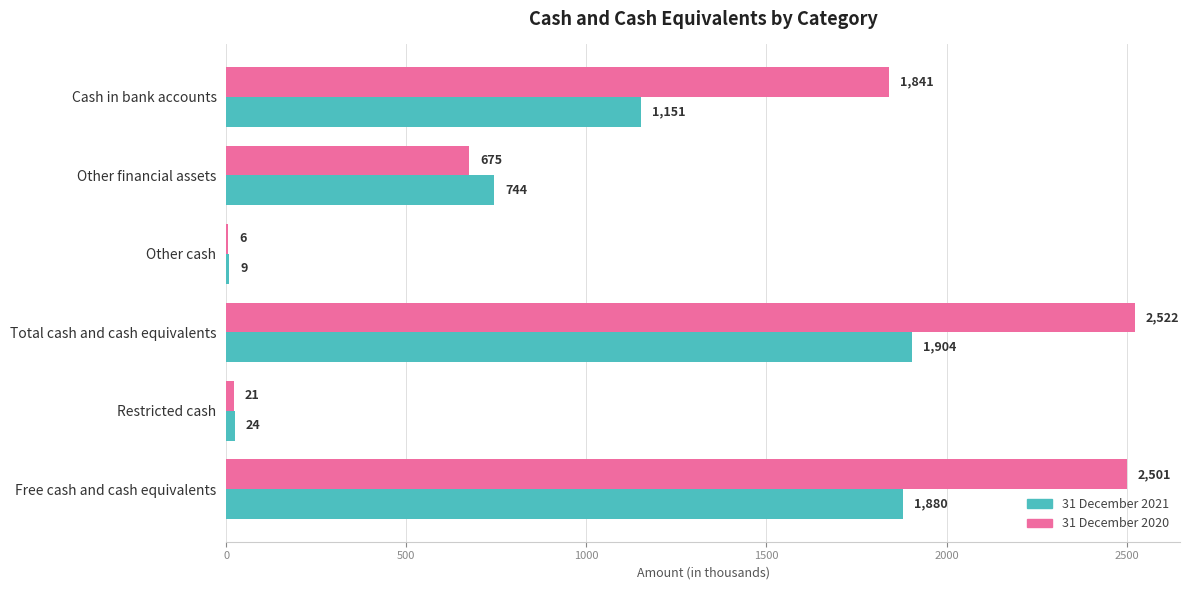

Which series has the largest total across all categories?

31 December 2020